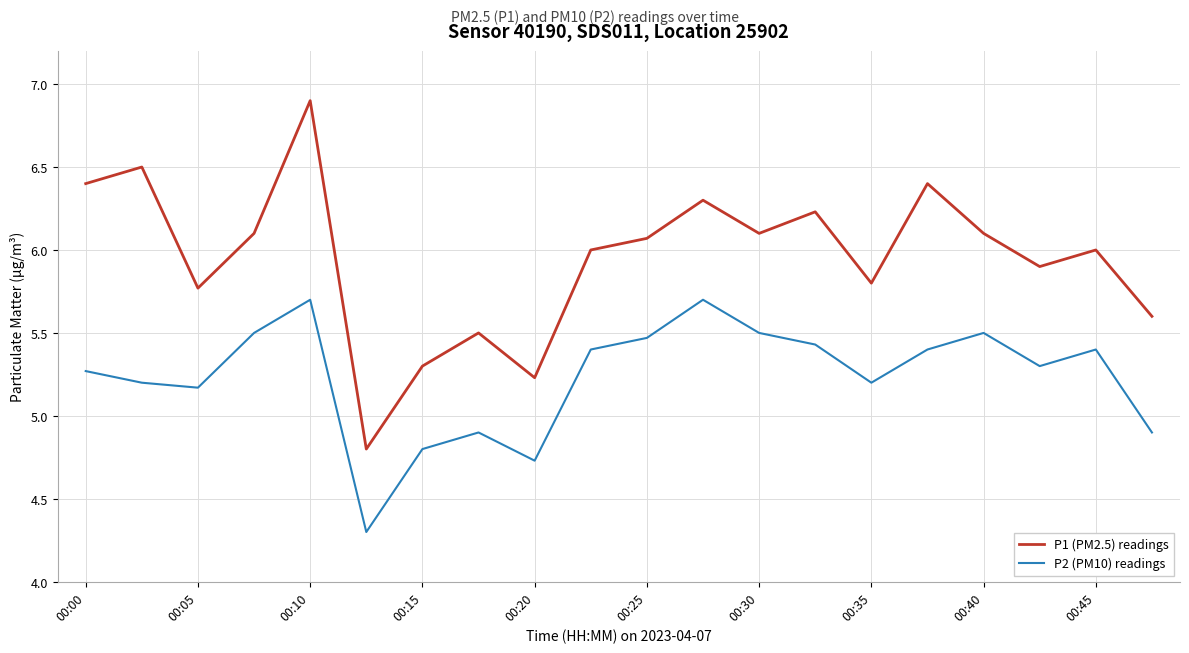

What is the average value of the P1 (PM2.5) readings series?

6.0